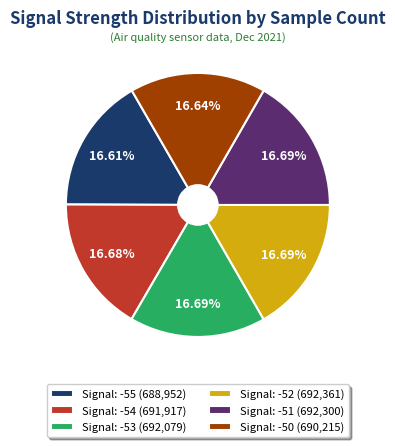

Approximately how many times larger is the value at Signal: -55 (688,952) compared to Signal: -54 (691,917)?

1.0